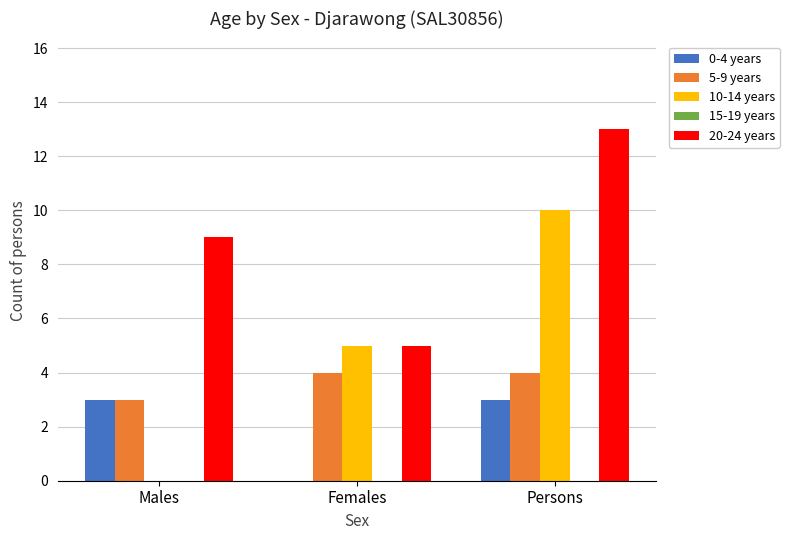

What is the greatest value displayed?

13